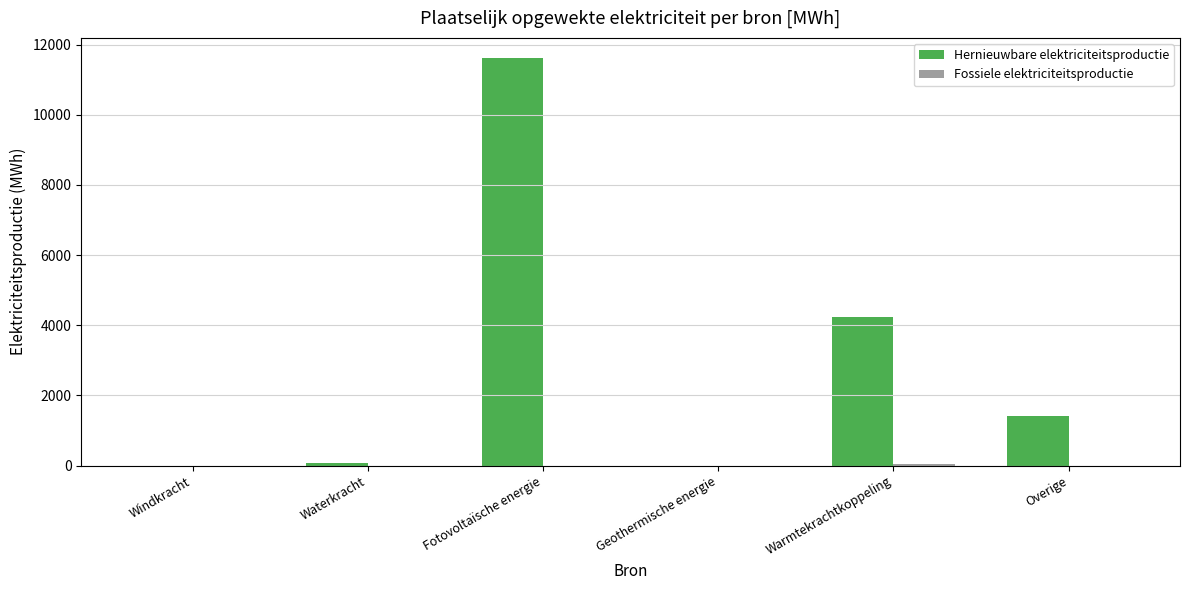

What is the approximate value of Hernieuwbare elektriciteitsproductie at Fotovoltaïsche energie?

11611.2